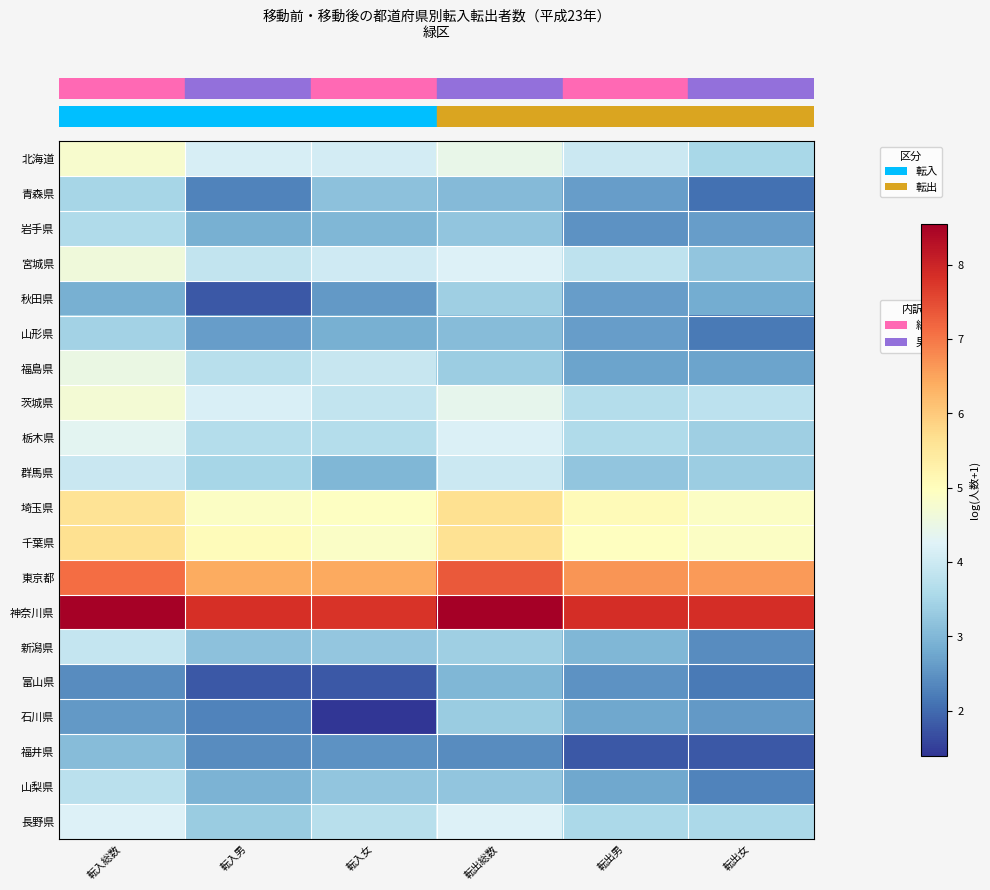

Between 転入女 and 転入総数, which is larger?

転入総数